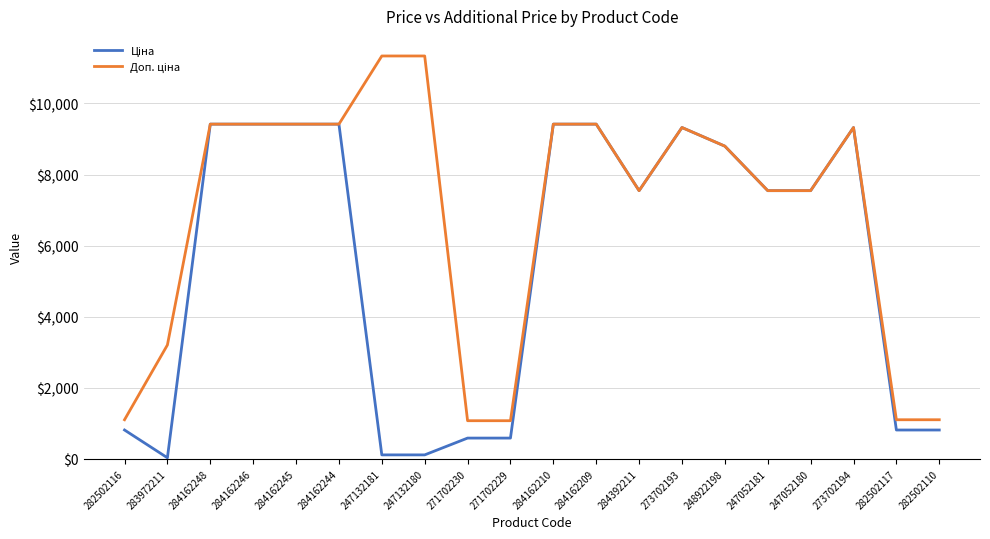

What is the total value across all series at 248922198?

17595.2